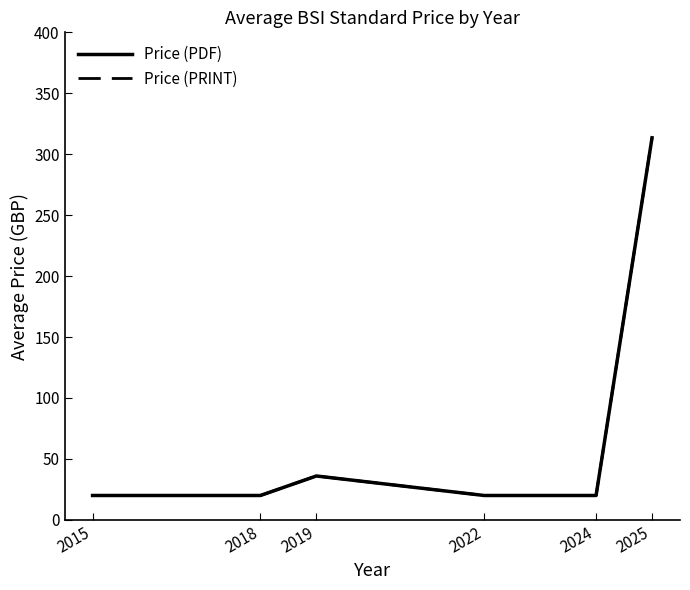

What is the difference between the maximum and minimum values in the Price (PRINT) series?

293.5